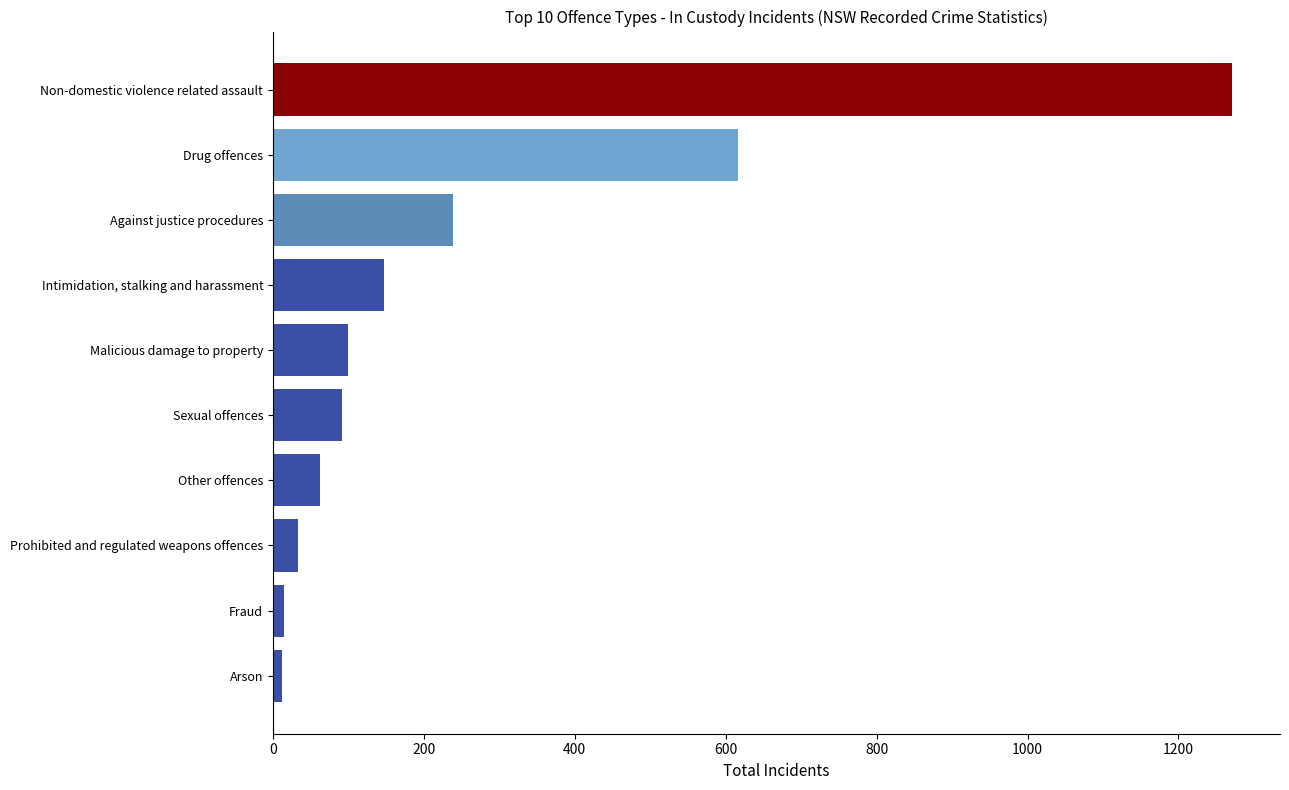

How many values are below 100?

5